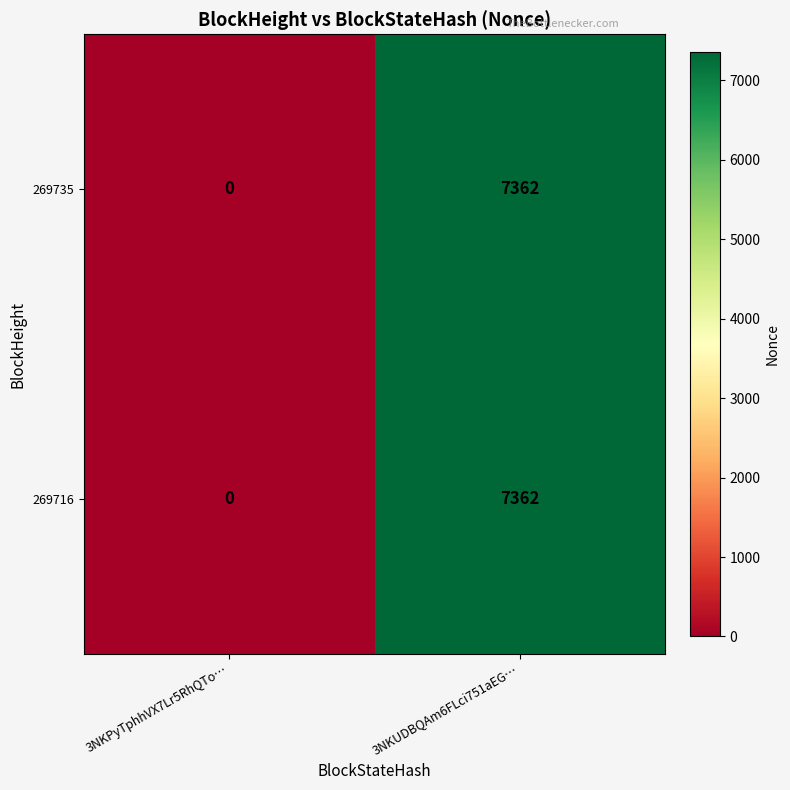

Is the value of 269716 at 3NKUDBQAm6FLci751aEG… greater than the value of 269735 at 3NKPyTphhVX7Lr5RhQTo…?

Yes